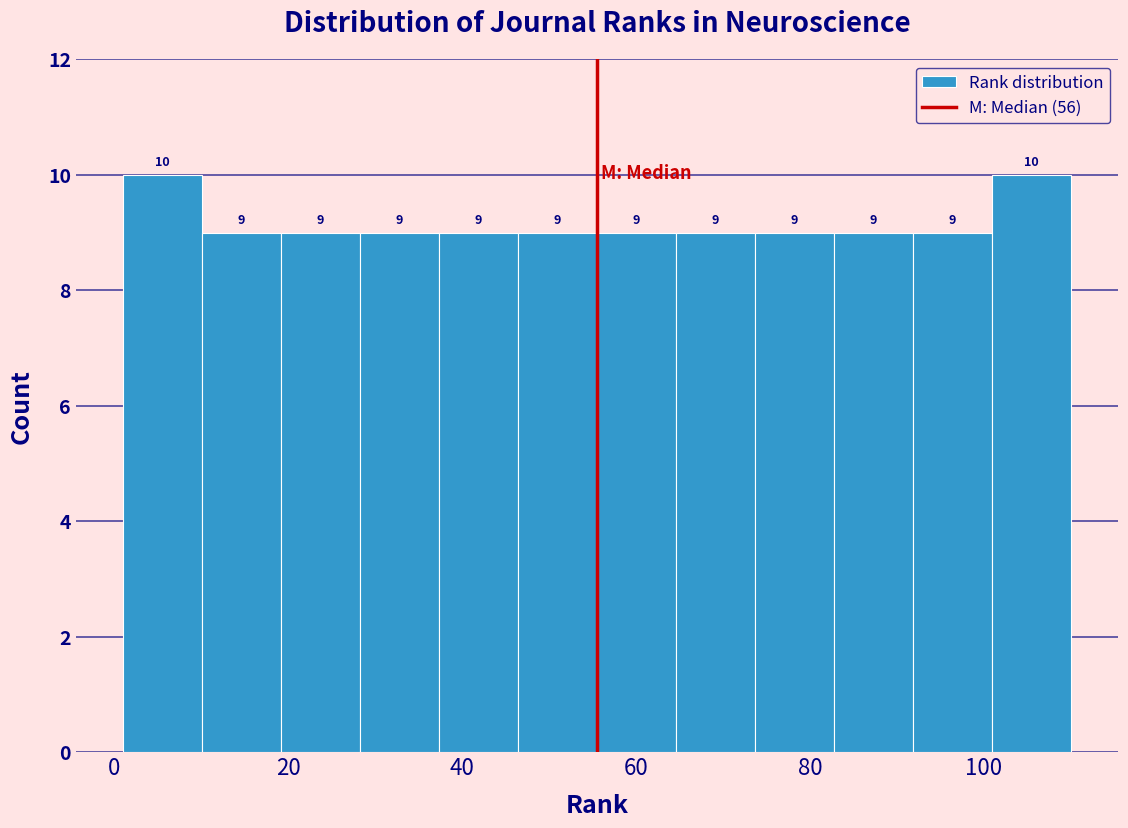

Reading left to right, transcribe this chart: for each bar, give the range it covers on the x-axis and its height. The bar edges are not printed on the chart, so give them approximately, as read against the axis.

2 to 10: 10
10 to 20: 9
20 to 28: 9
28 to 38: 9
38 to 46: 9
46 to 56: 9
56 to 64: 9
64 to 74: 9
74 to 82: 9
82 to 92: 9
92 to 100: 9
100 to 110: 10